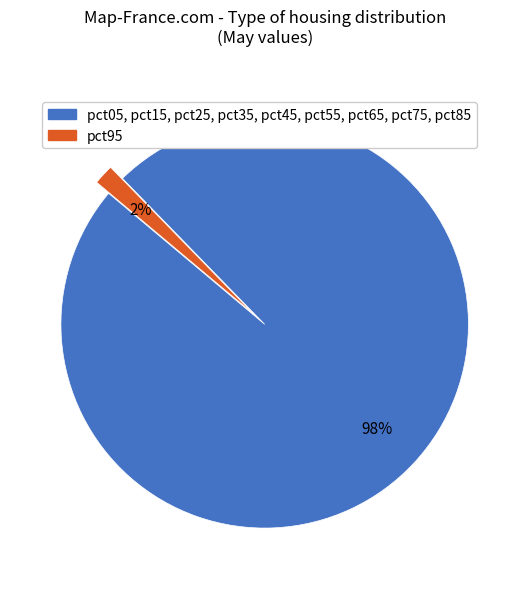

To the nearest percent, what is the average slice percentage?

50%